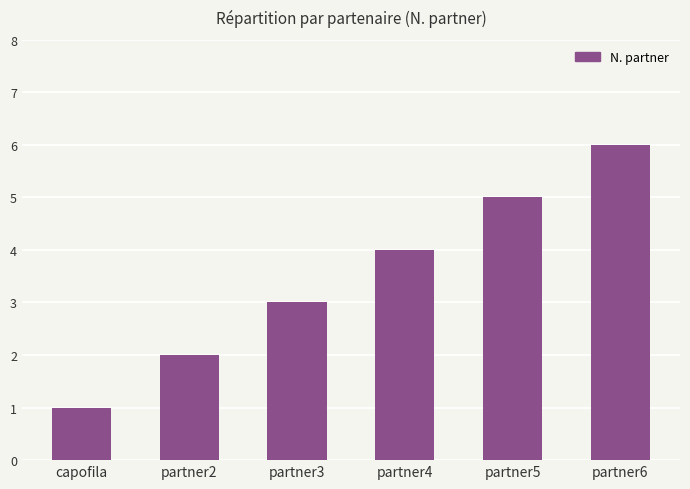

What is the difference between the values at partner4 and capofila?

3